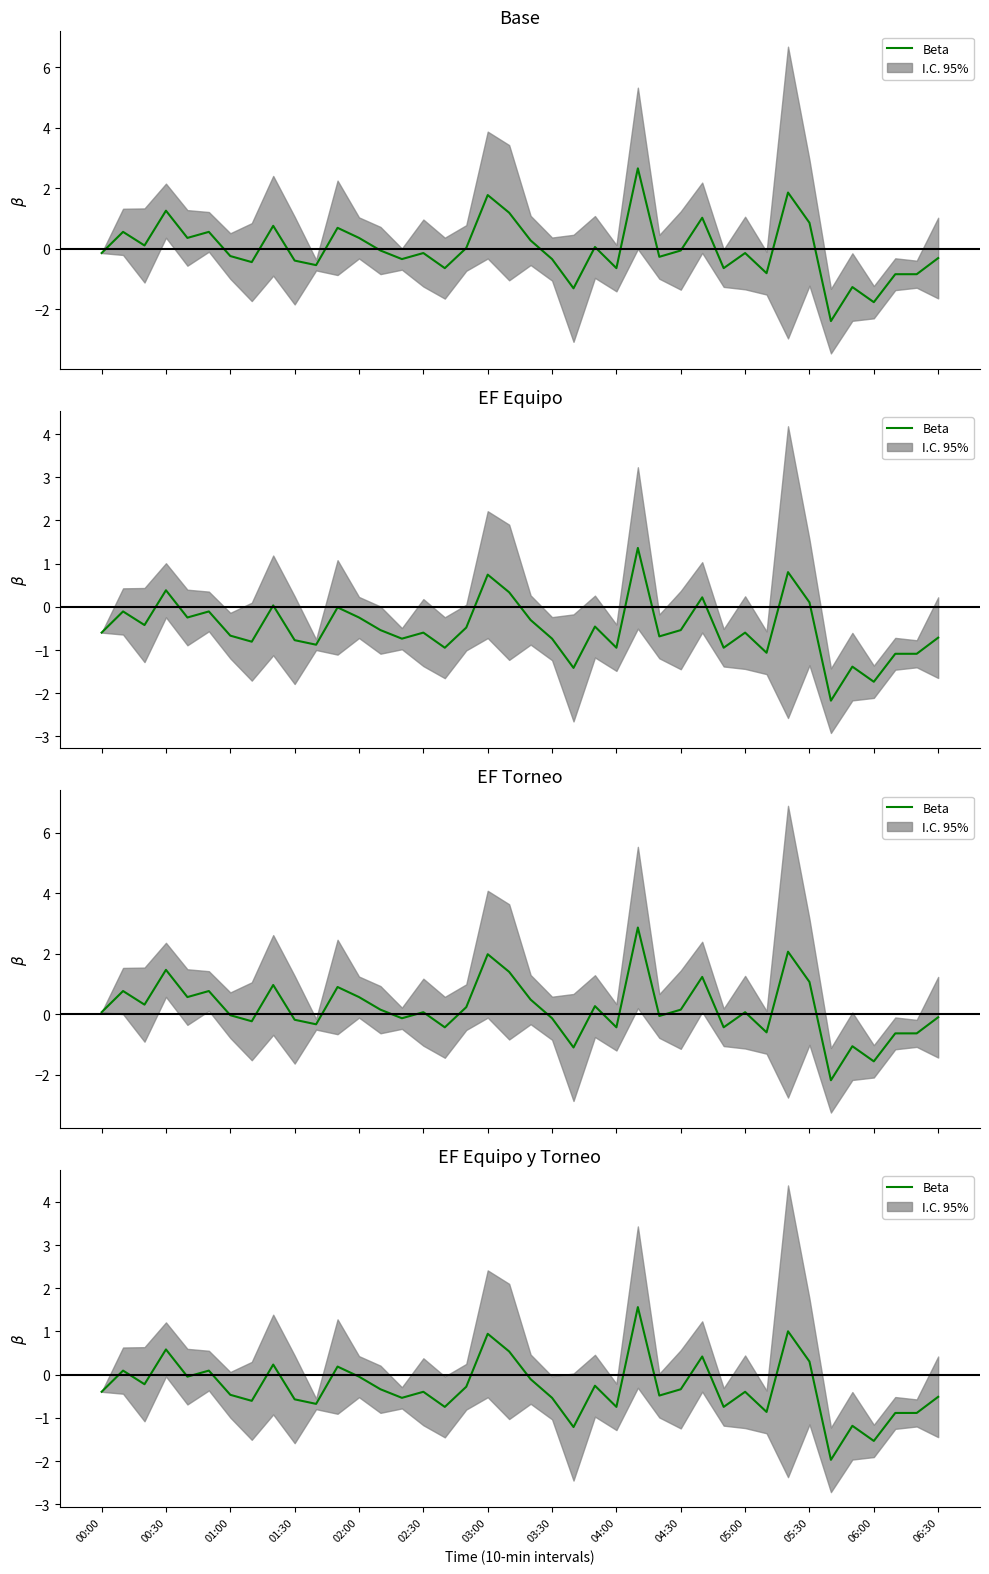

What position from the left is 04:00?

9